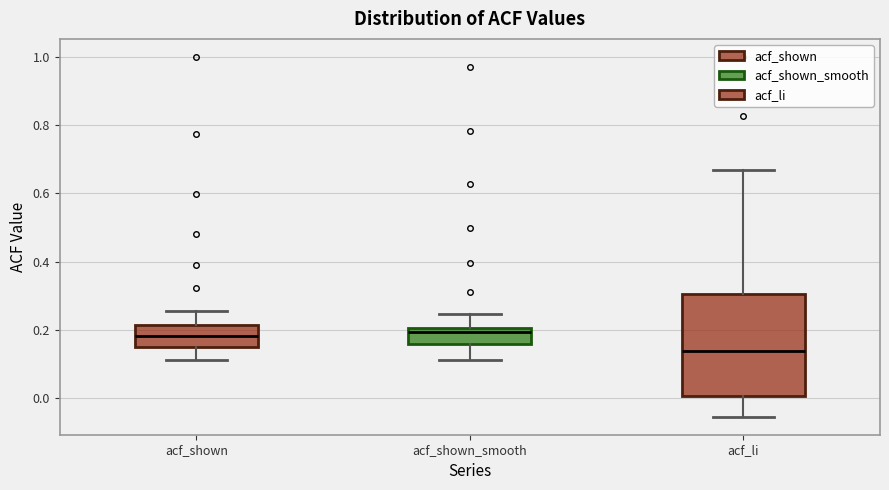

Where is the lower edge of the box for acf_shown on the y-axis? The values are not printed on the chart, so give them approximately, as read against the axis.

0.14